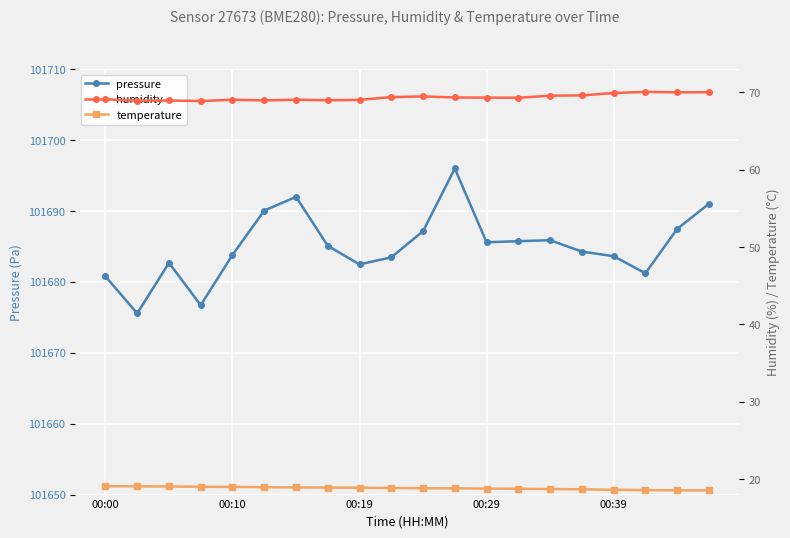

What is the difference between the maximum and minimum values in the humidity series?

1.2